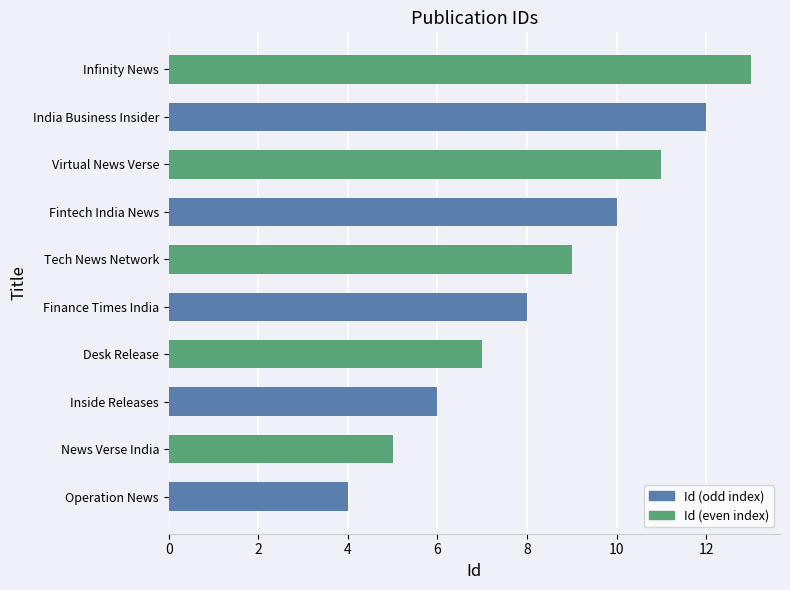

List the labels in order of value, largest first.

Infinity News, India Business Insider, Virtual News Verse, Fintech India News, Tech News Network, Finance Times India, Desk Release, Inside Releases, News Verse India, Operation News